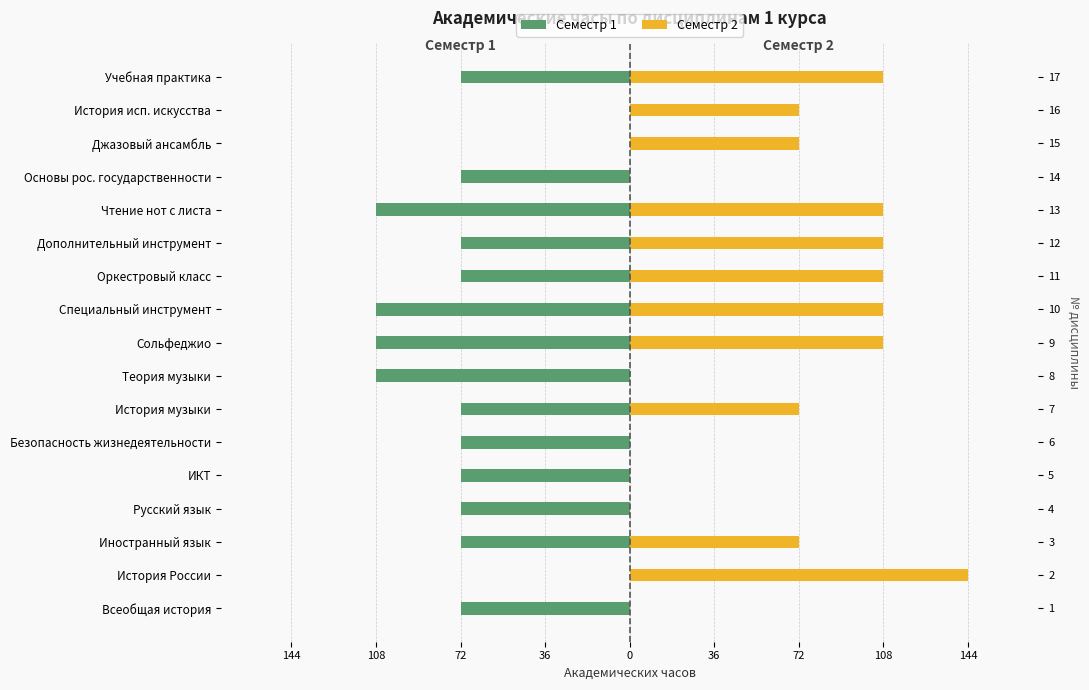

How many positive values does the Семестр 2 series have?

11